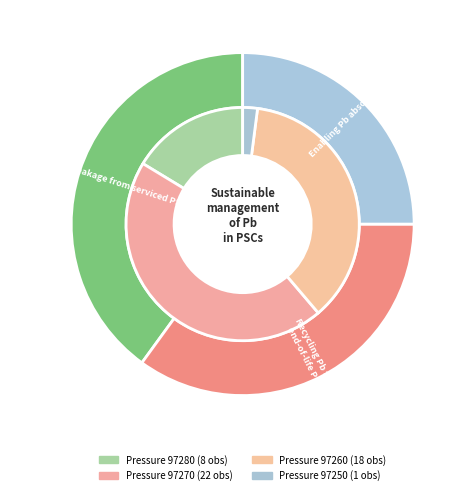

Does 97280 represent more than half of the total?

No